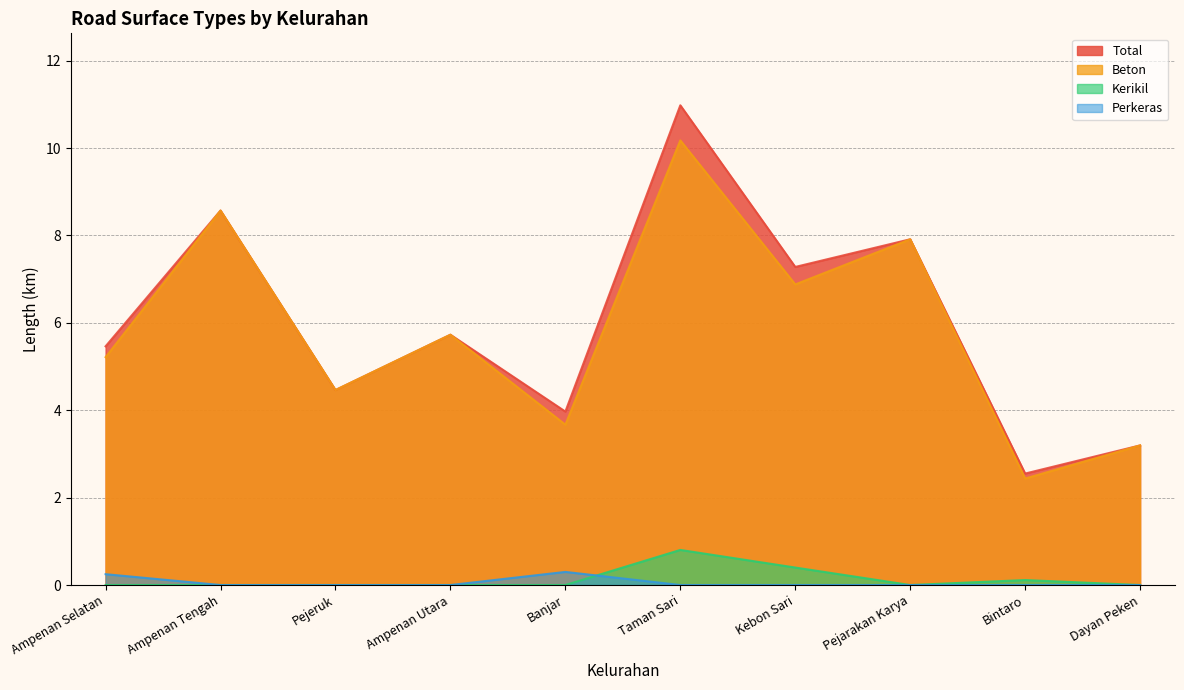

At which label does Perkeras reach its peak?

Banjar